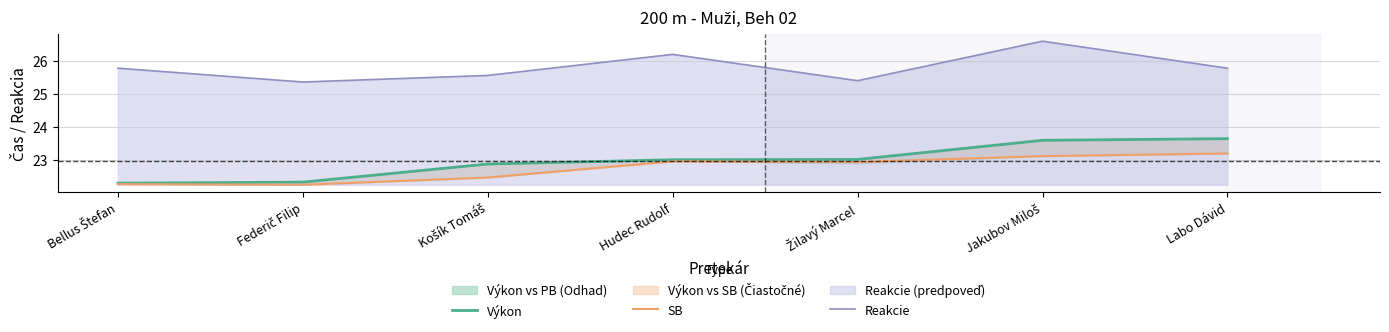

Reading left to right, what are all the values shown in this chart?

Výkon: Bellus Štefan=22.3	Federič Filip=22.3	Košík Tomáš=22.9	Hudec Rudolf=23.0	Žilavý Marcel=23.0	Jakubov Miloš=23.6	Labo Dávid=23.6
SB: Bellus Štefan=22.3	Federič Filip=22.2	Košík Tomáš=22.5	Hudec Rudolf=22.9	Žilavý Marcel=22.9	Jakubov Miloš=23.1	Labo Dávid=23.2
Reakcie: Bellus Štefan=25.8	Federič Filip=25.4	Košík Tomáš=25.6	Hudec Rudolf=26.2	Žilavý Marcel=25.4	Jakubov Miloš=26.6	Labo Dávid=25.8